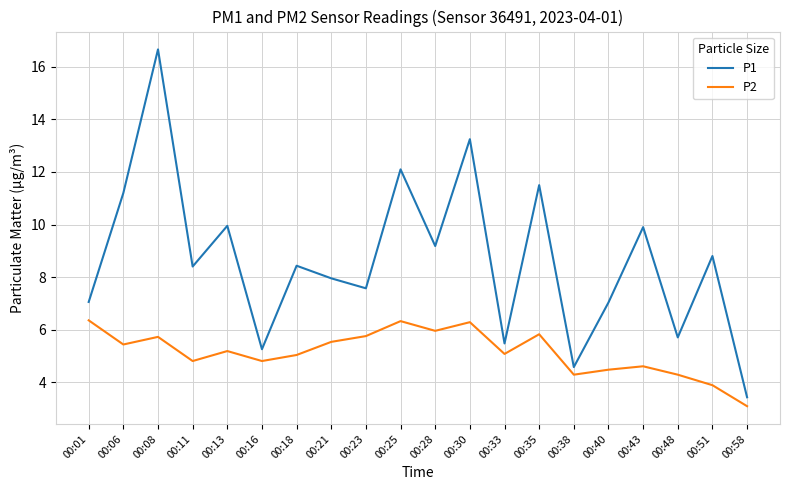

Is it true that P1 equals 4.6 at 00:38?

True